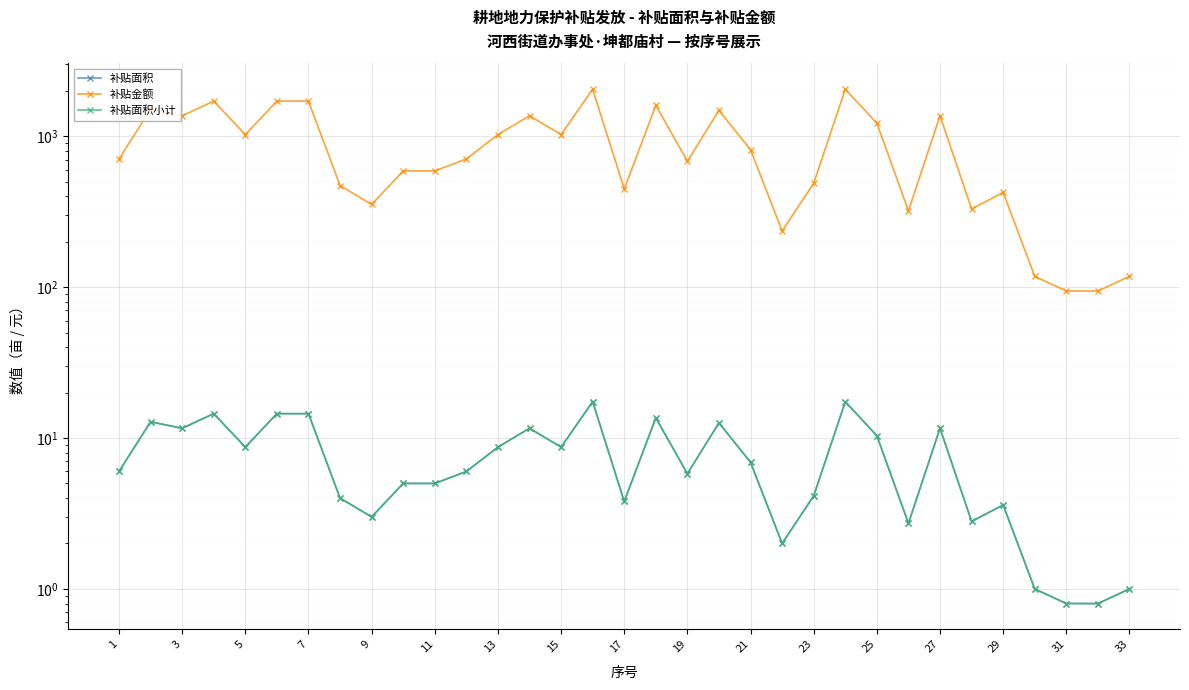

What is the sum of all 补贴金额 values?

29770.5